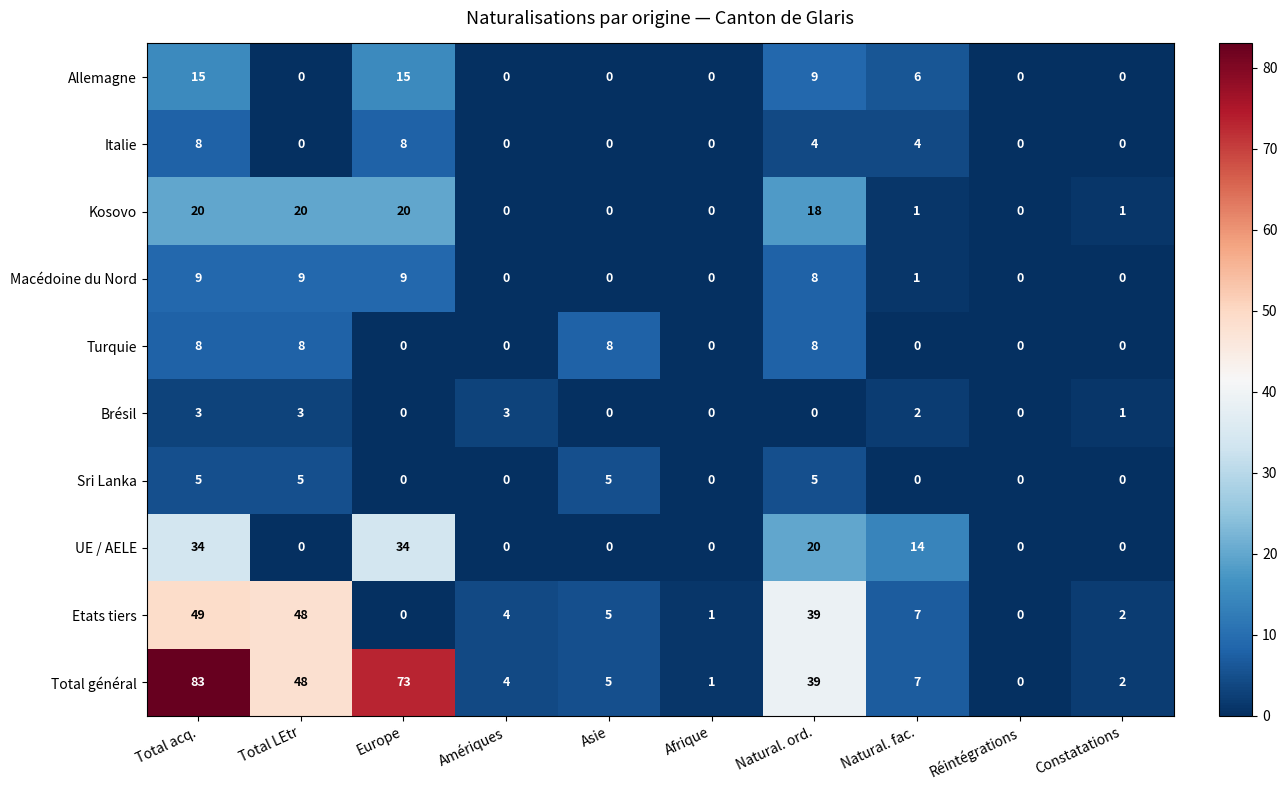

How many data points does each series have?

10